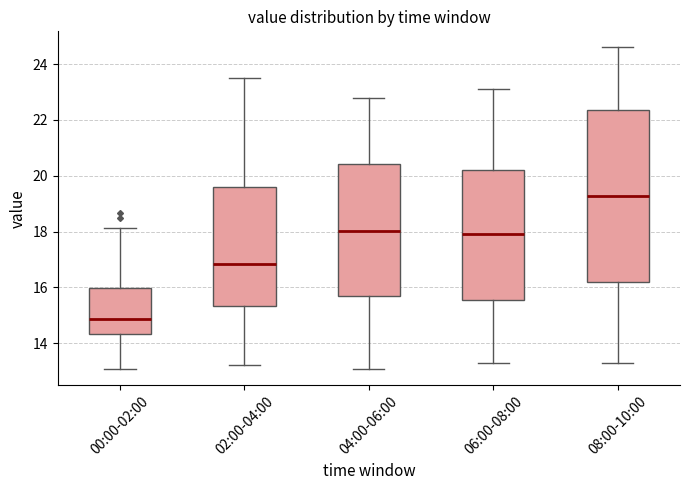

Which box is the tallest, from its lower edge to its upper edge?

08:00-10:00